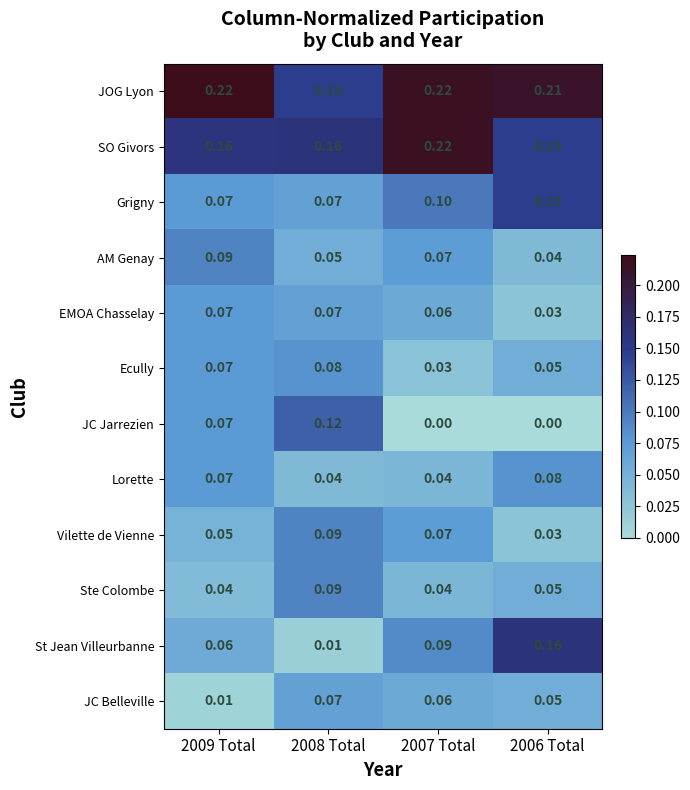

Which series has the largest range (max minus min)?

St Jean Villeurbanne